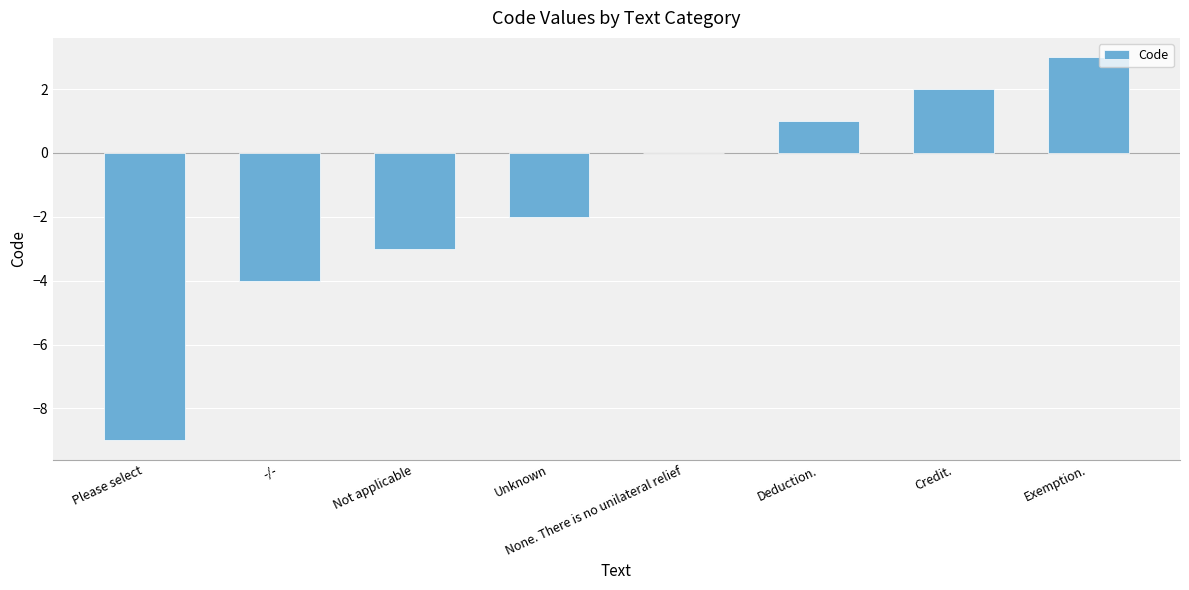

How many data points does each series have?

8